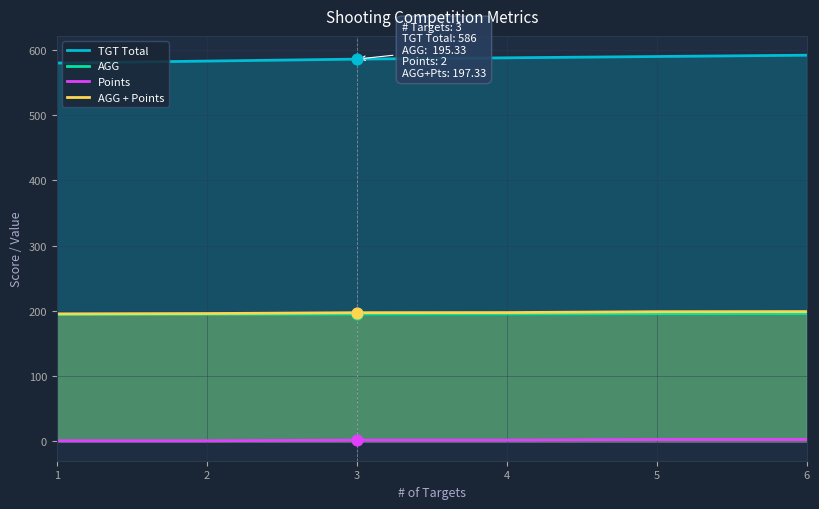

Which series reaches the minimum Y coordinate?

Points